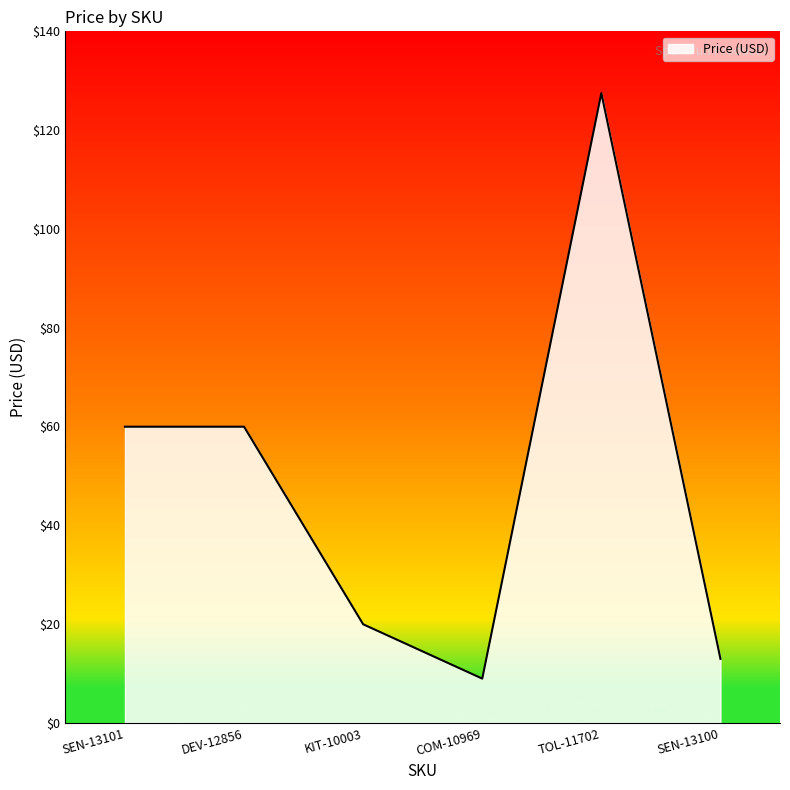

Between SEN-13101 and COM-10969, which is larger?

SEN-13101